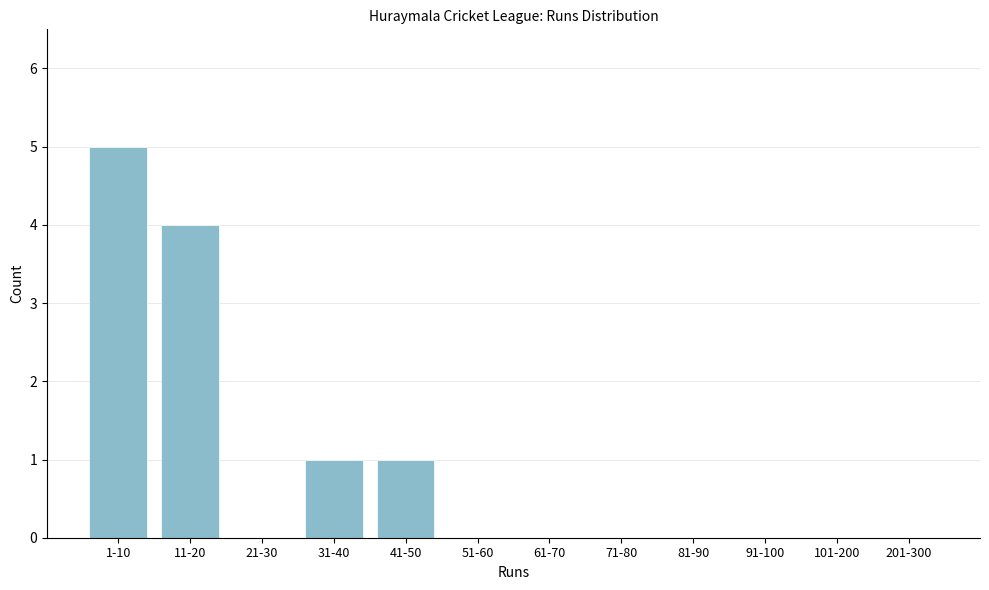

Reading left to right, list all the values displayed in this chart.

1-10=5	11-20=4	21-30=0	31-40=1	41-50=1	51-60=0	61-70=0	71-80=0	81-90=0	91-100=0	101-200=0	201-300=0